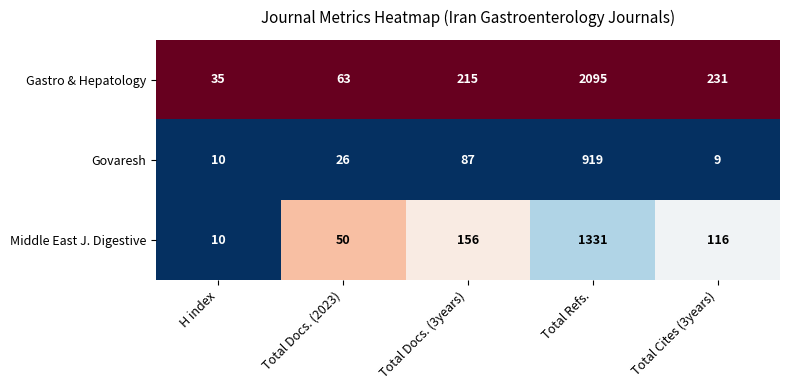

The value of Middle East J. Digestive at Total Refs. is 634. True or false?

False